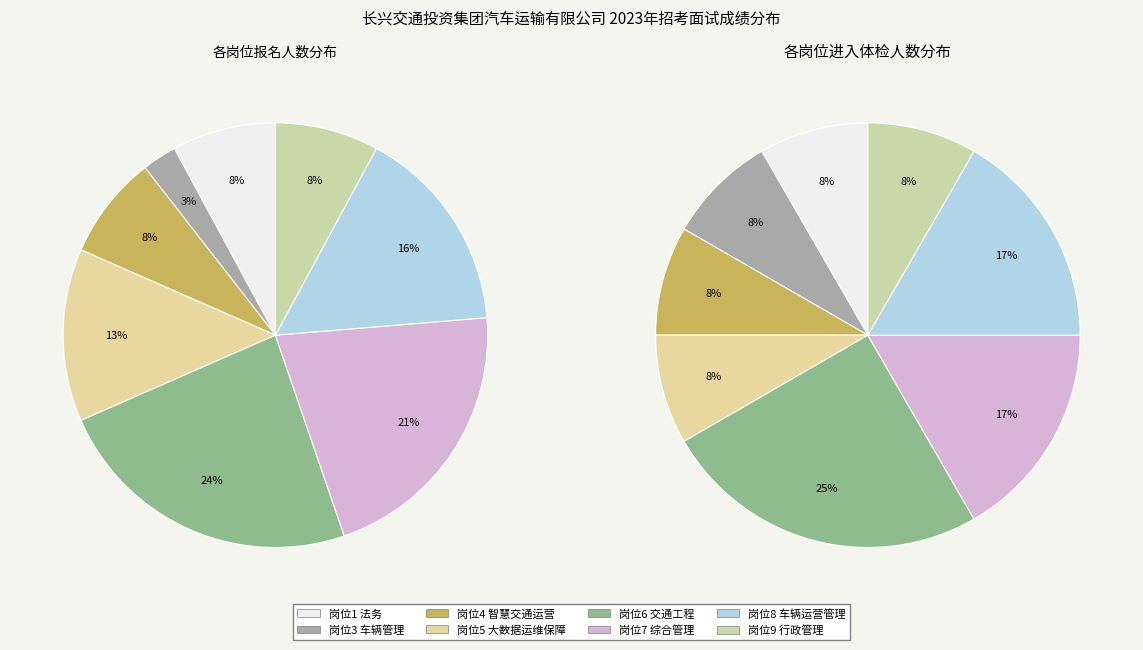

What is the total percentage of 岗位6 交通工程 and 岗位3 车辆管理?

26.3%